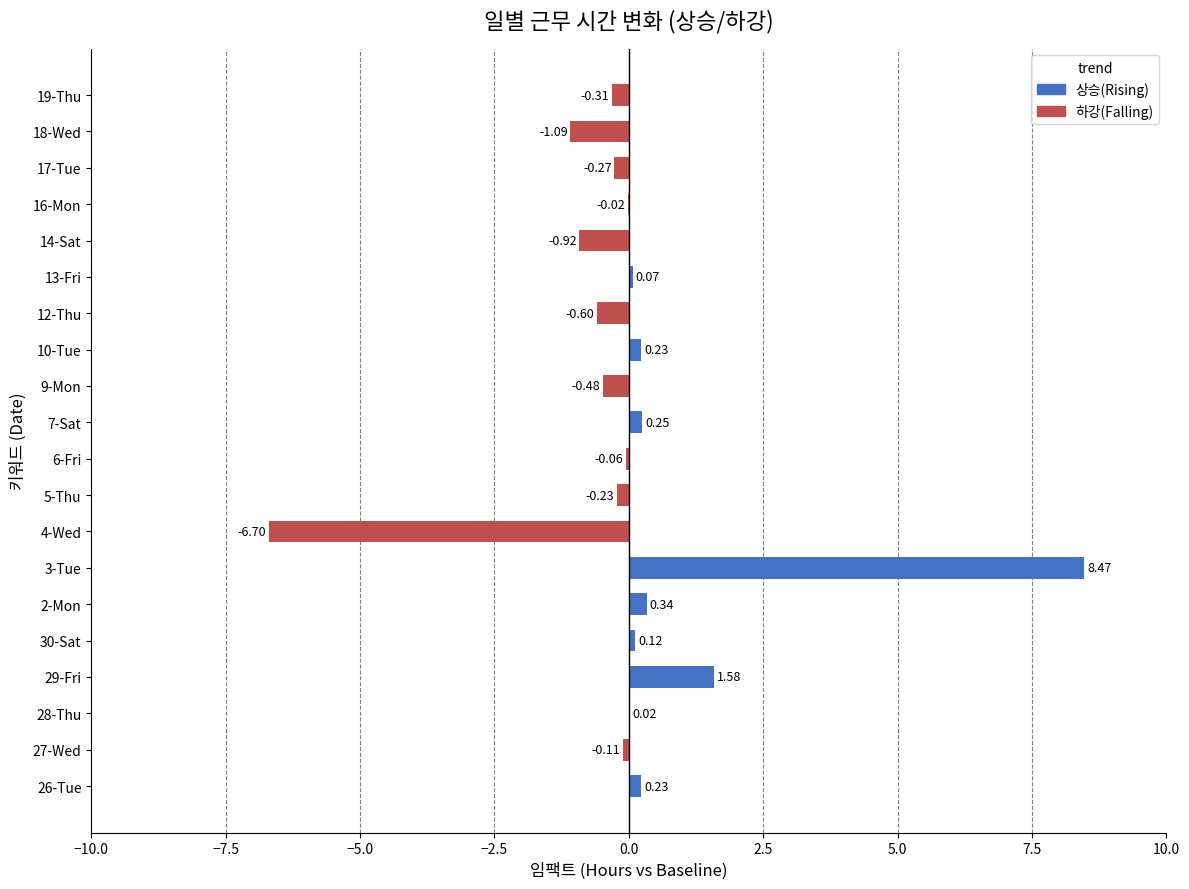

What is the sum of all values?

0.5